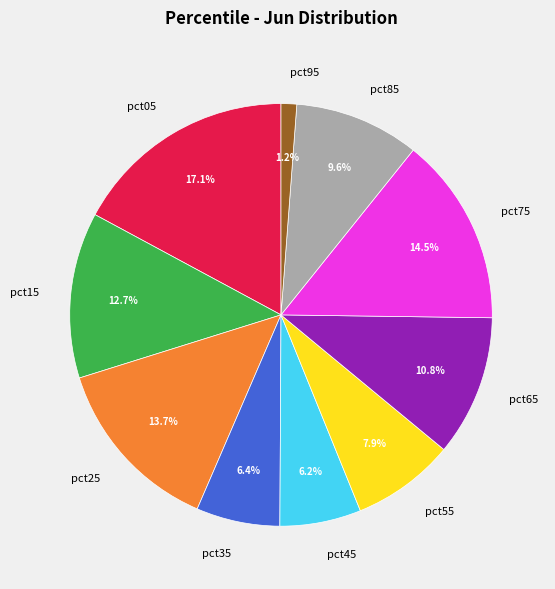

To the nearest percent, what percentage of the pie is pct25?

14%